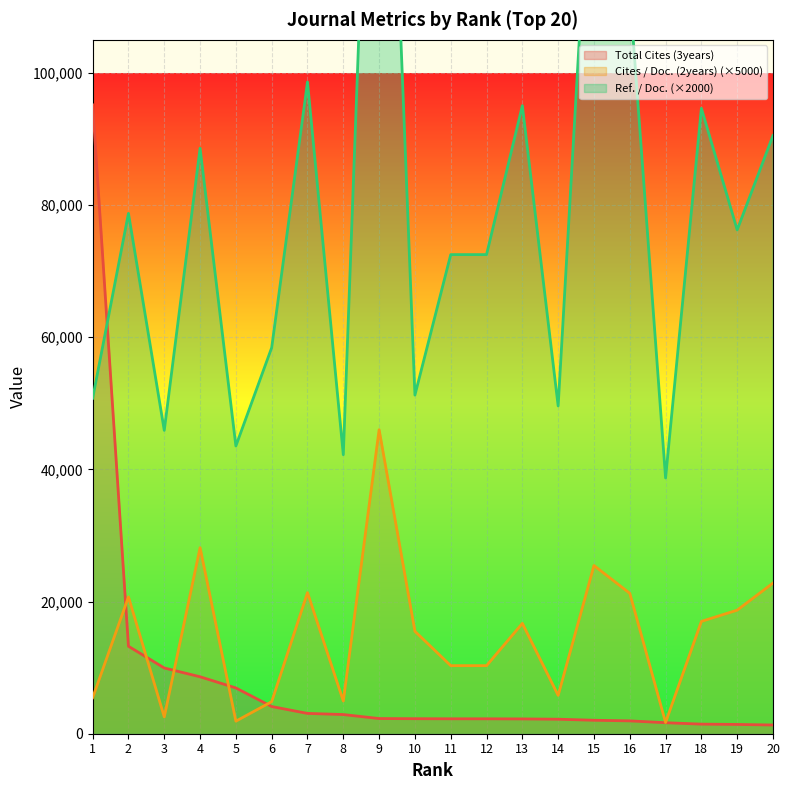

True or false: Cites / Doc. (2years) and Ref. / Doc. intersect in this chart.

False